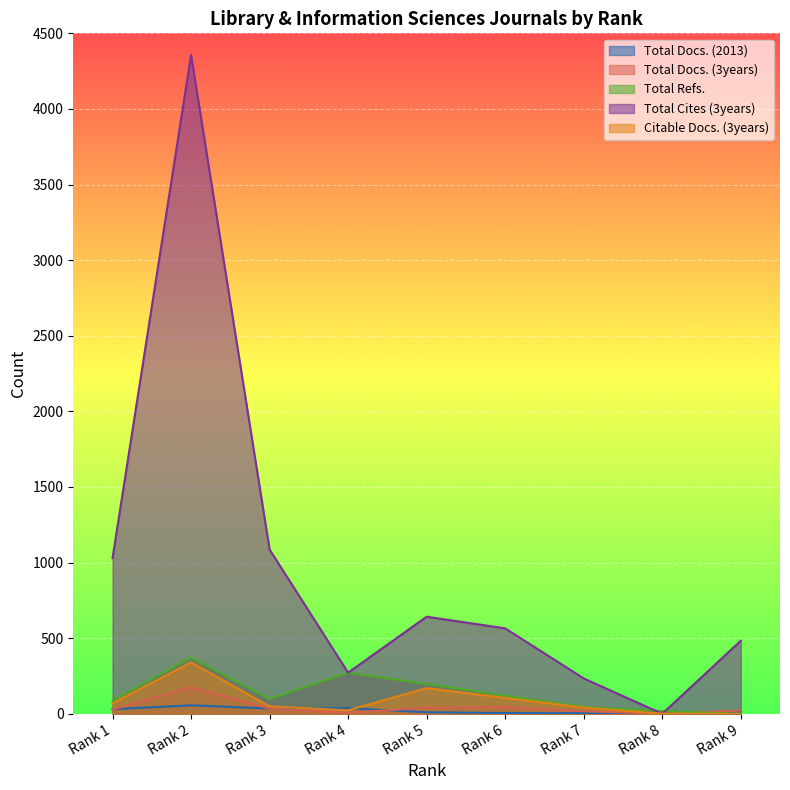

Reading right to left, what are all the values shown in this chart?

Total Docs. (2013): Rank 9=10	Rank 8=3	Rank 7=4	Rank 6=5	Rank 5=10	Rank 4=37	Rank 3=35	Rank 2=56	Rank 1=30
Total Docs. (3years): Rank 9=22	Rank 8=0	Rank 7=17	Rank 6=45	Rank 5=40	Rank 4=7	Rank 3=34	Rank 2=175	Rank 1=28
Total Refs.: Rank 9=0	Rank 8=18	Rank 7=45	Rank 6=120	Rank 5=197	Rank 4=272	Rank 3=98	Rank 2=372	Rank 1=87
Total Cites (3years): Rank 9=483	Rank 8=0	Rank 7=234	Rank 6=565	Rank 5=642	Rank 4=272	Rank 3=1086	Rank 2=4356	Rank 1=1030
Citable Docs. (3years): Rank 9=0	Rank 8=1	Rank 7=41	Rank 6=105	Rank 5=170	Rank 4=23	Rank 3=49	Rank 2=340	Rank 1=70